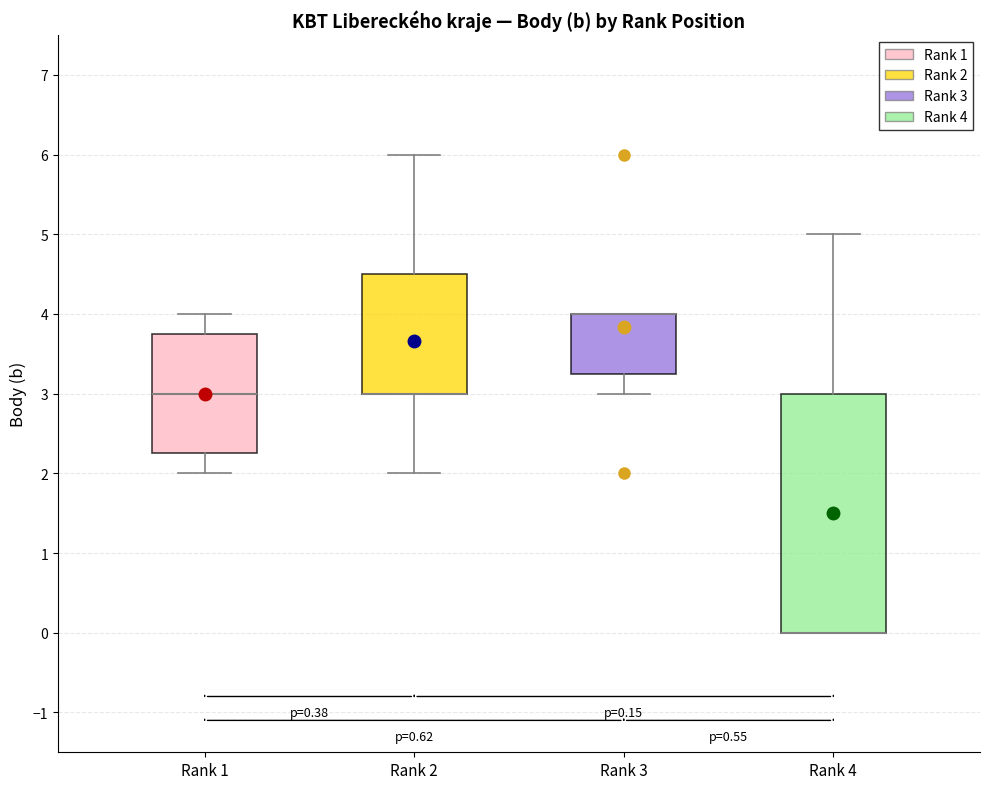

Comparing the boxes themselves (not the whiskers), which one is the tallest?

Rank 4